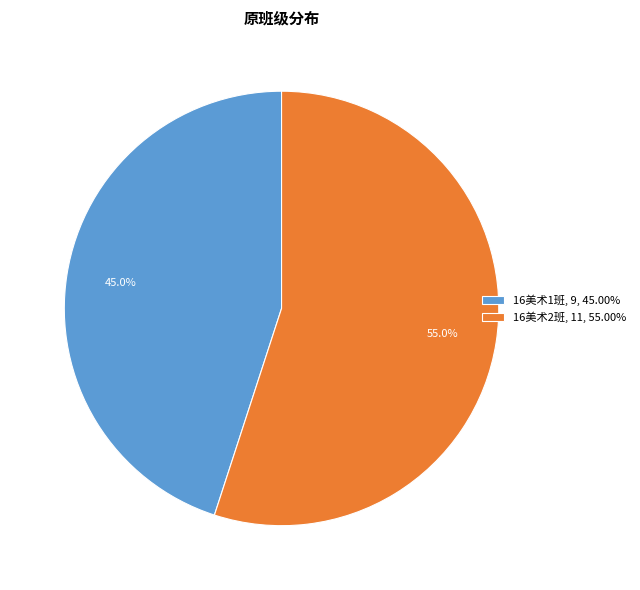

Which has a higher value, 16美术1班 or 16美术2班?

16美术2班